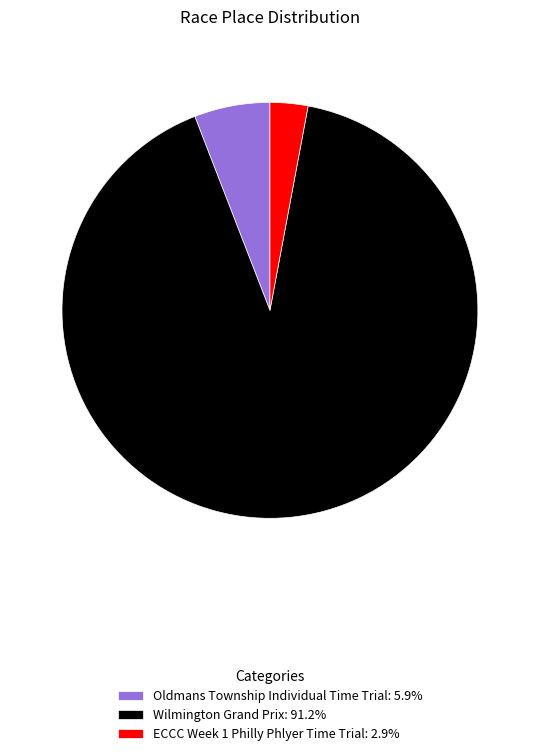

Is there any slice that represents more than half of the pie?

Yes